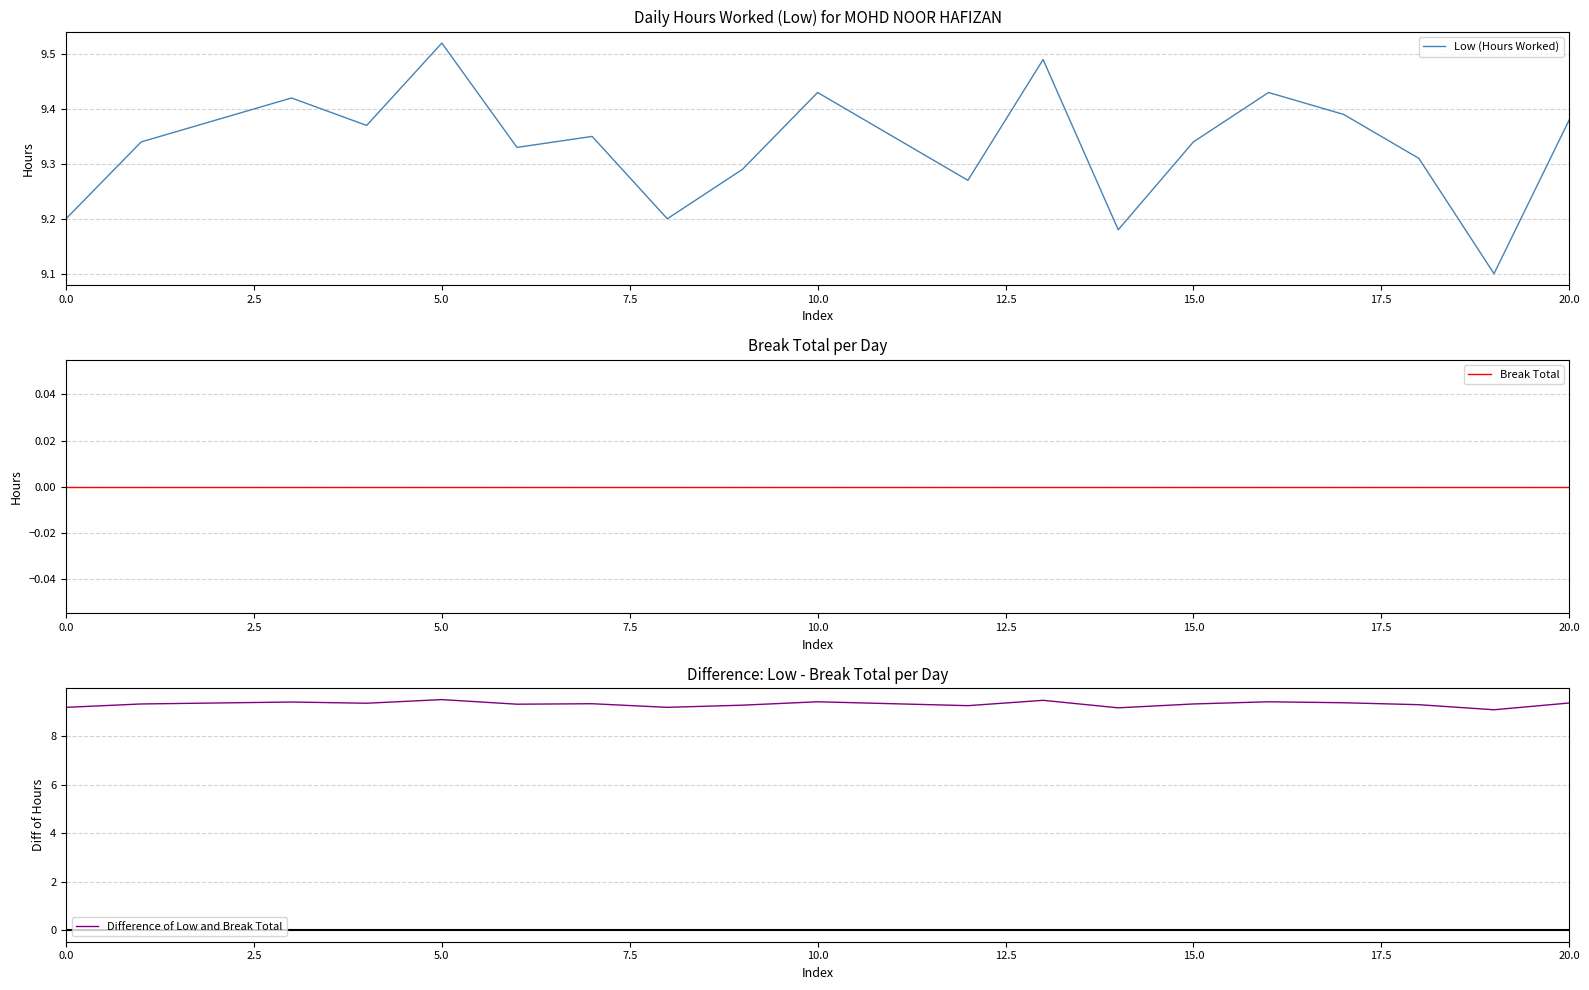

What is the minimum value for Difference of Low and Break Total?

9.1